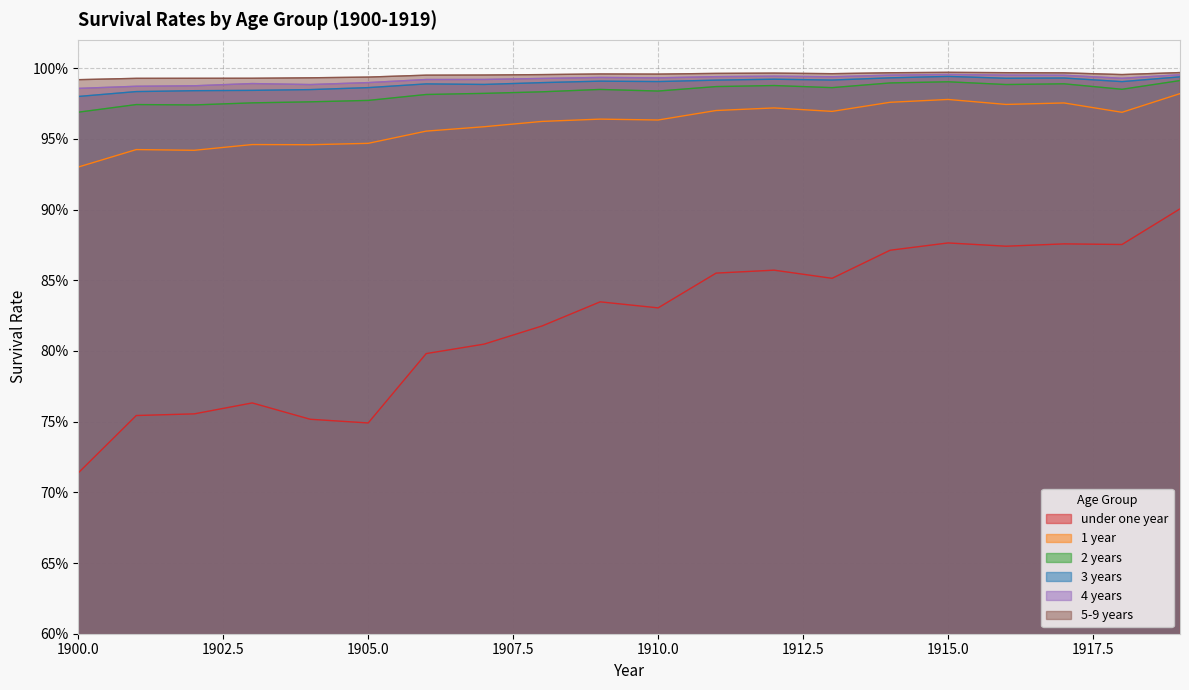

What is the average value of the 3 years series?

1.0